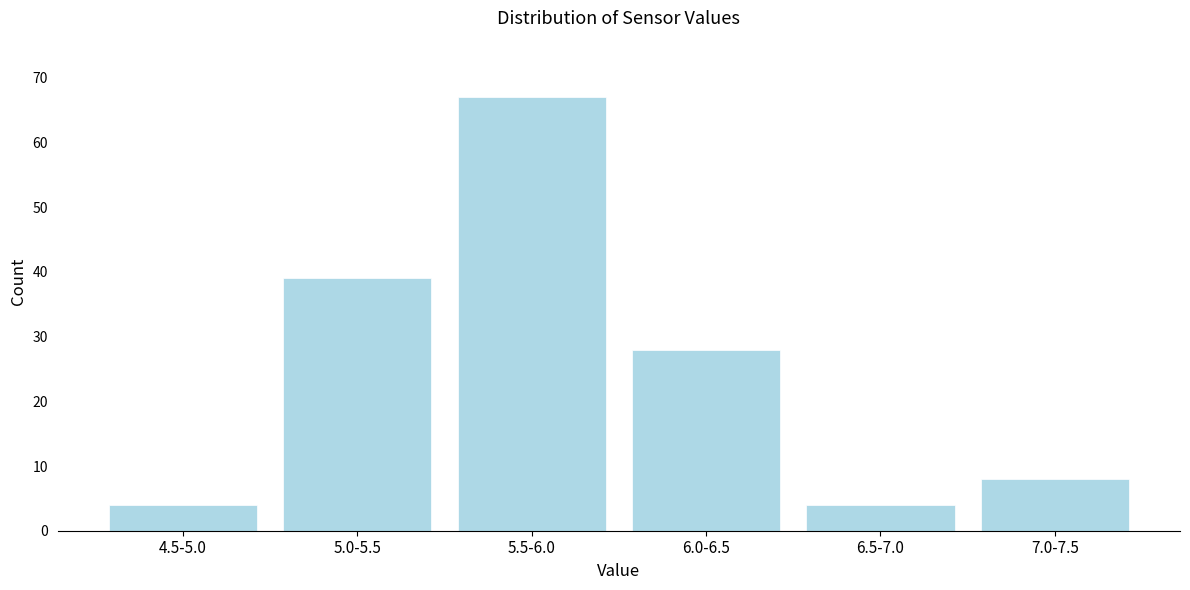

Reading right to left, list all the values displayed in this chart.

7.0-7.5=8	6.5-7.0=4	6.0-6.5=28	5.5-6.0=67	5.0-5.5=39	4.5-5.0=4